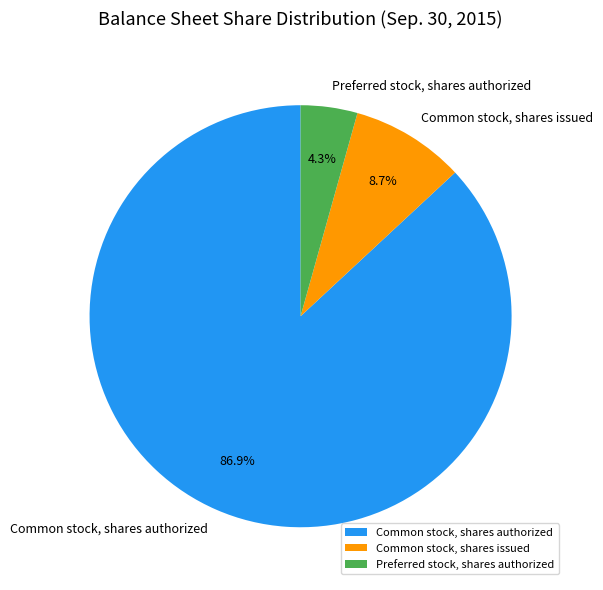

How many segments does this pie chart have?

3